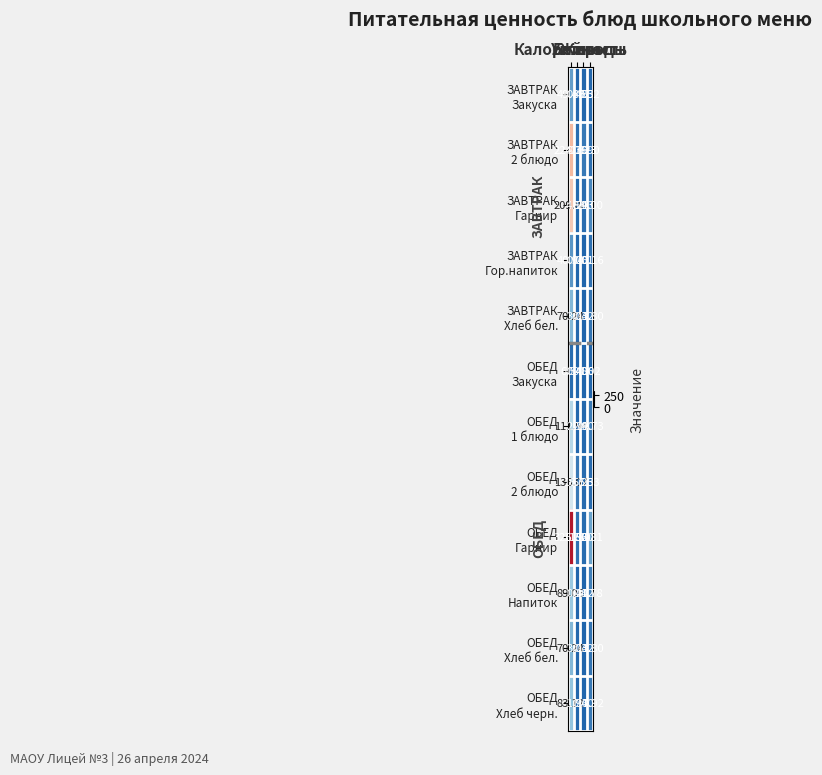

How many categories are shown in the chart?

4